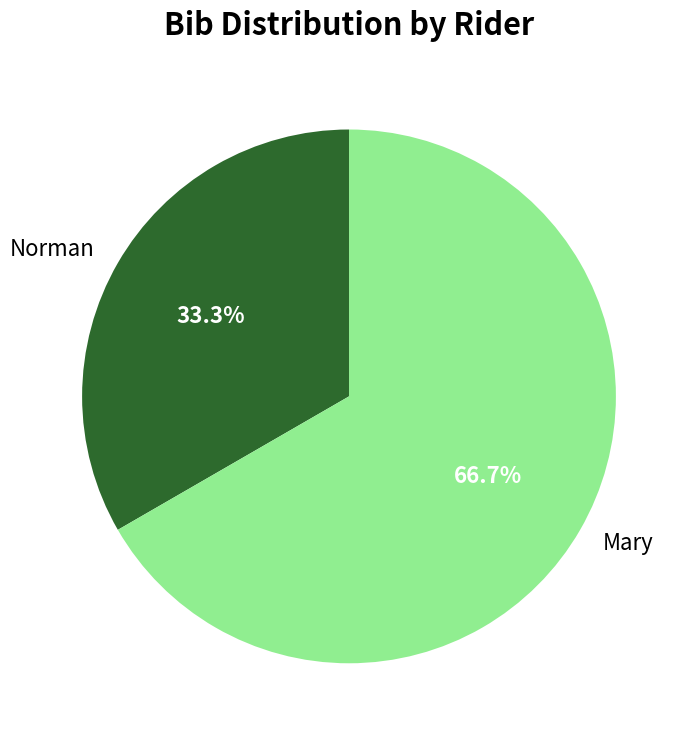

What is the largest slice in the pie chart?

Mary